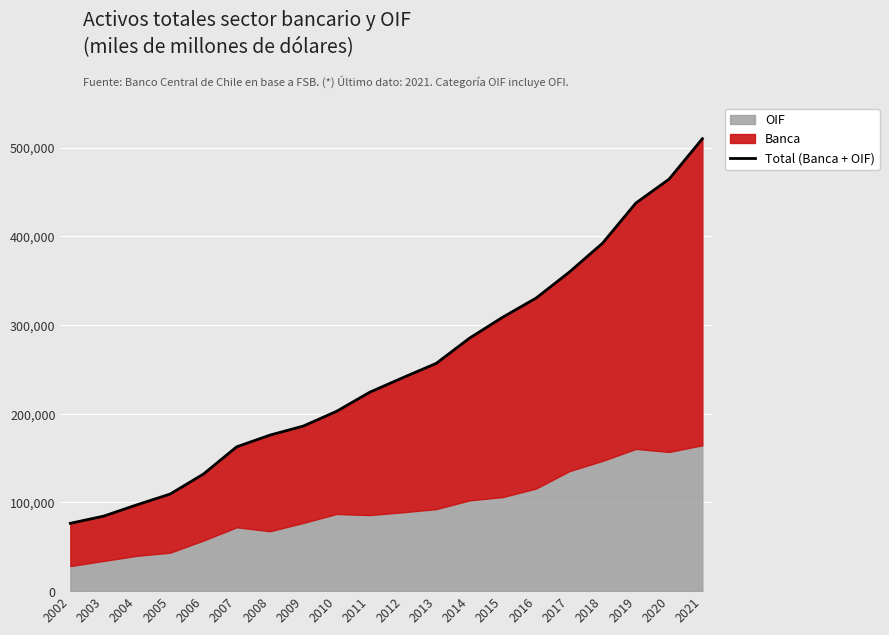

Reading left to right, transcribe all the data shown in this chart.

76474.4	84546.7	97310.9	109454.7	131976.8	162684.0	175893.4	186057.2	202652.9	224235.8	240720.2	256778.1	285206.3	308880.7	330347.1	359664.5	392309.2	437495.0	464480.6	510047.2